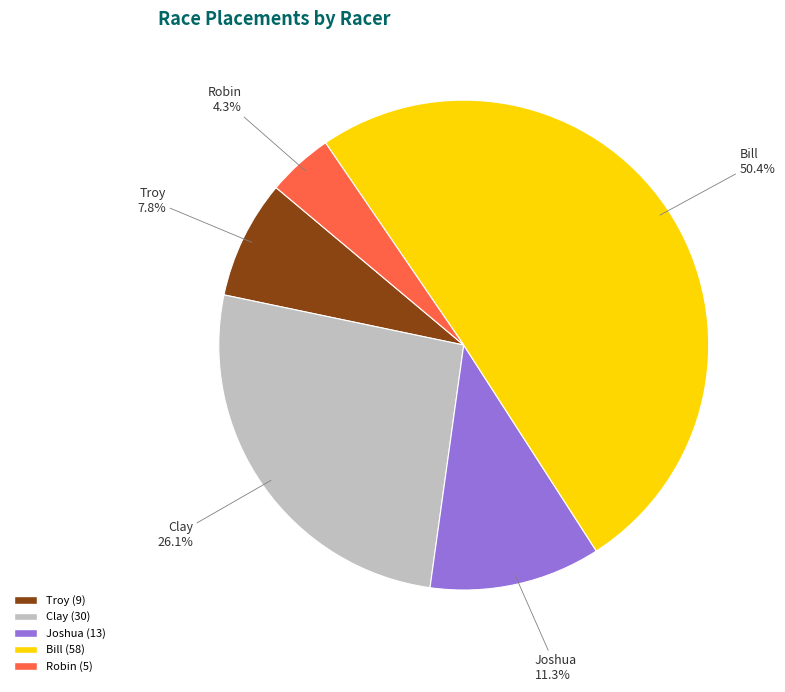

Which slice is the largest?

Bill